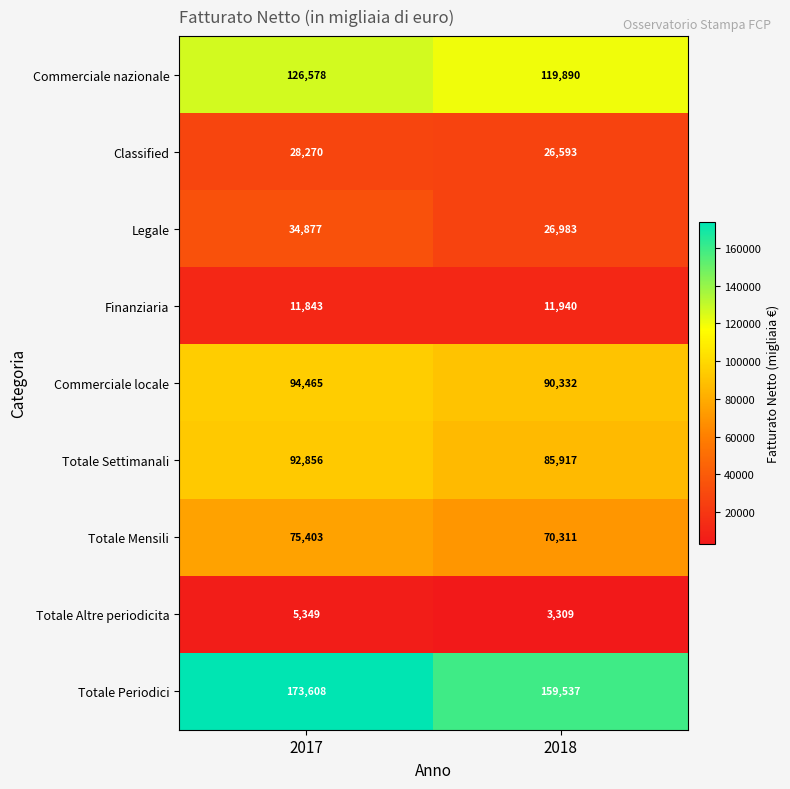

Which series has the largest total across all categories?

Totale Periodici